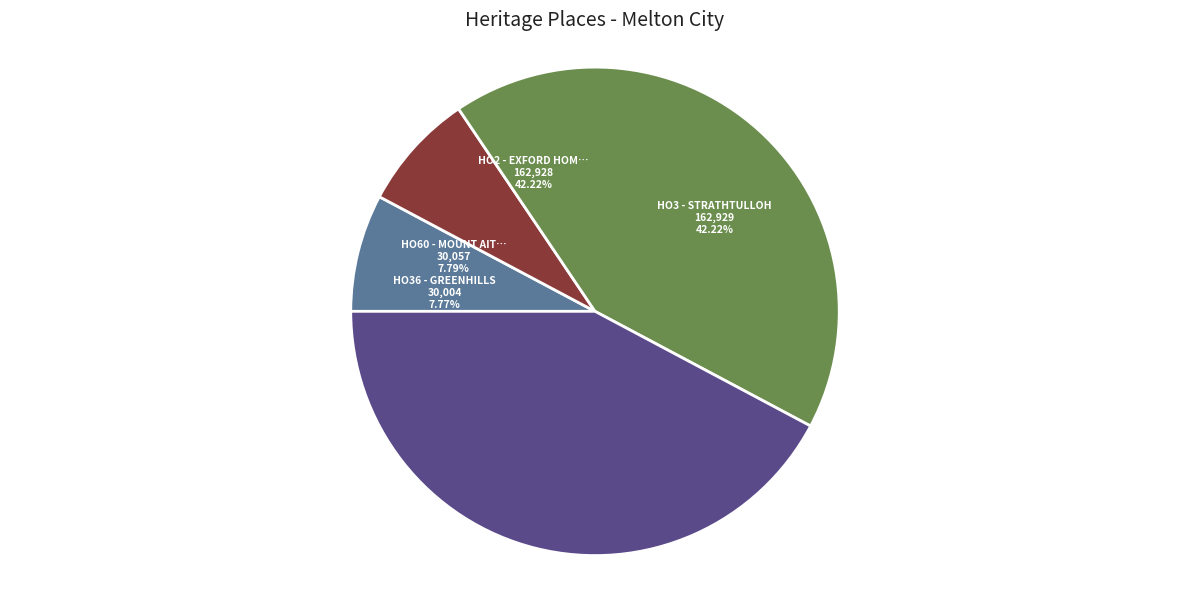

Count the number of slices in the pie.

4